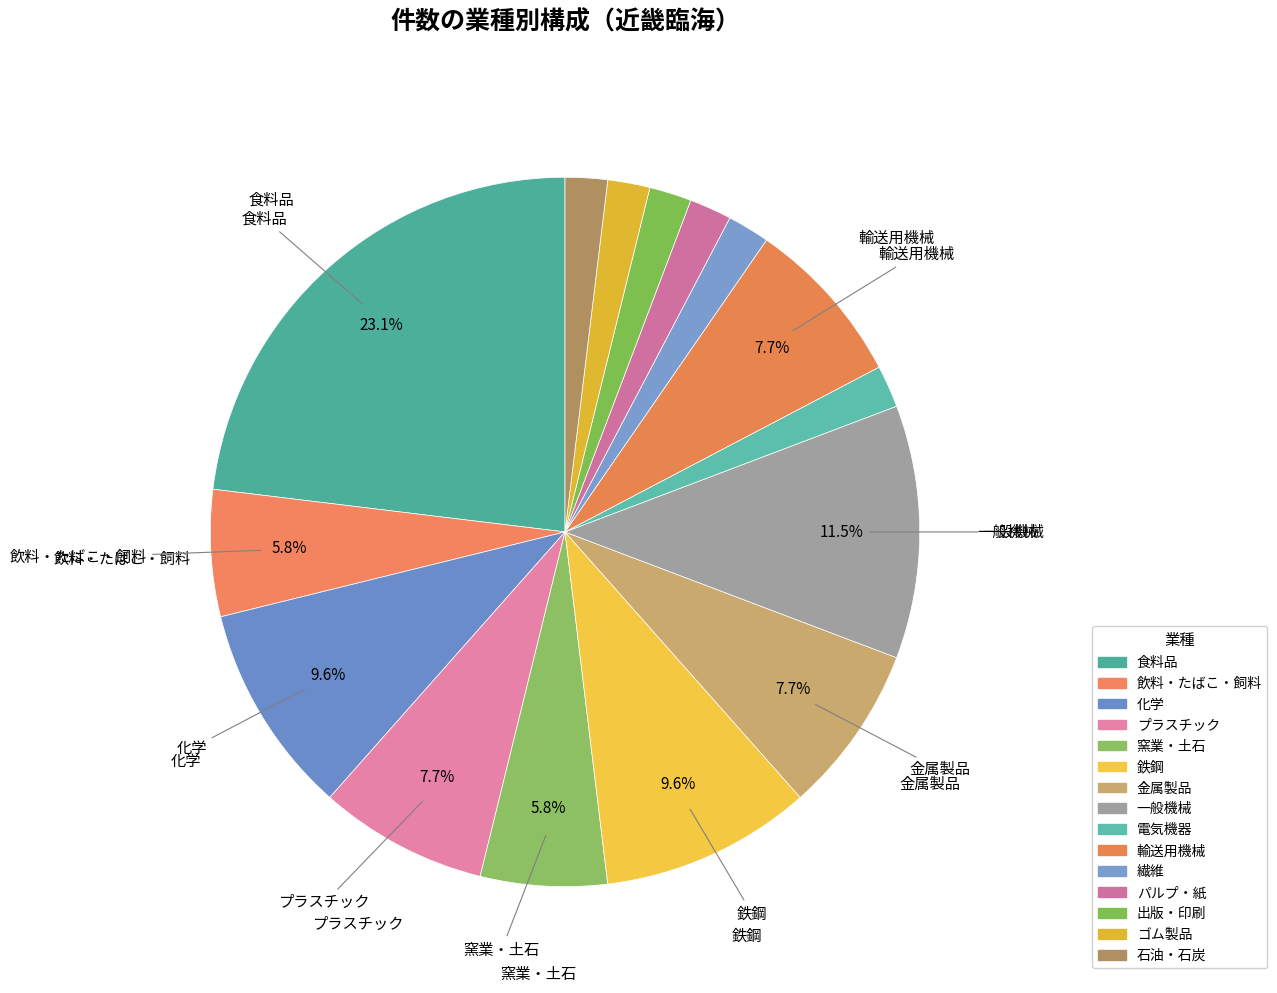

What is the ratio of the value at ゴム製品 to the value at 飲料・たばこ・飼料?

0.3